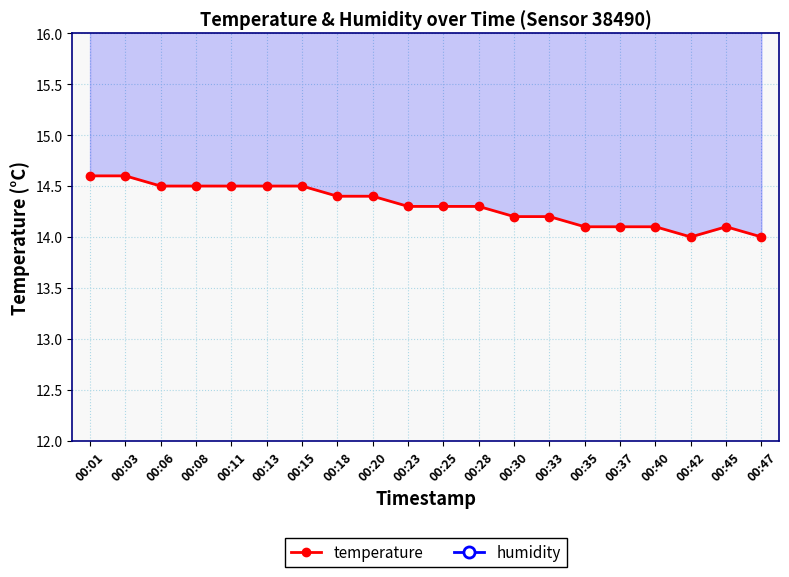

List the series in order of their overall mean, lowest first.

temperature, humidity